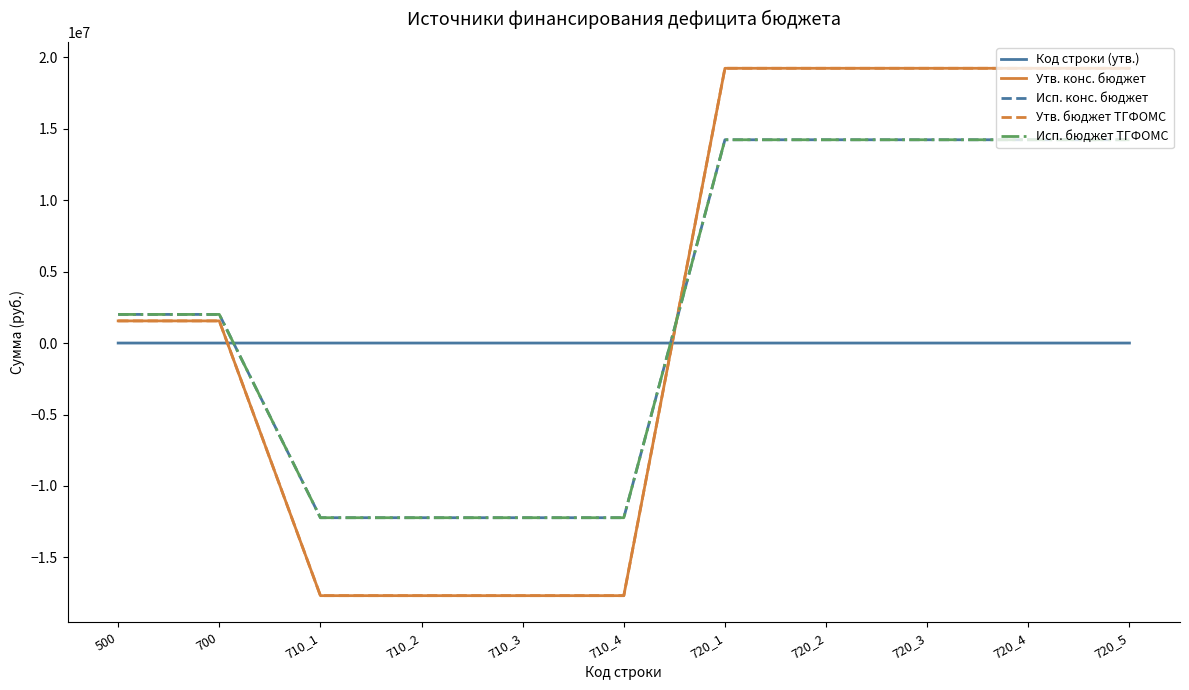

Does the chart display data point markers on the line(s)?

No